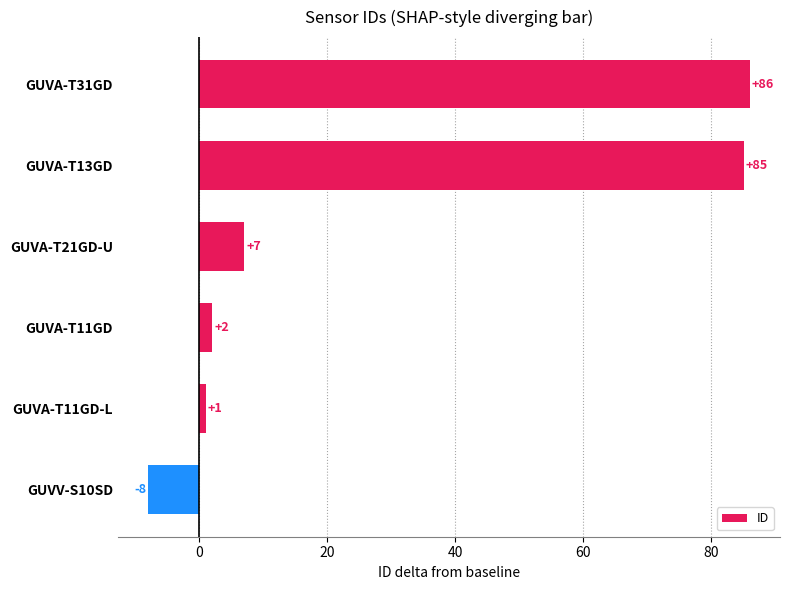

The chart shows a value of 7 at GUVA-T21GD-U. True or false?

True